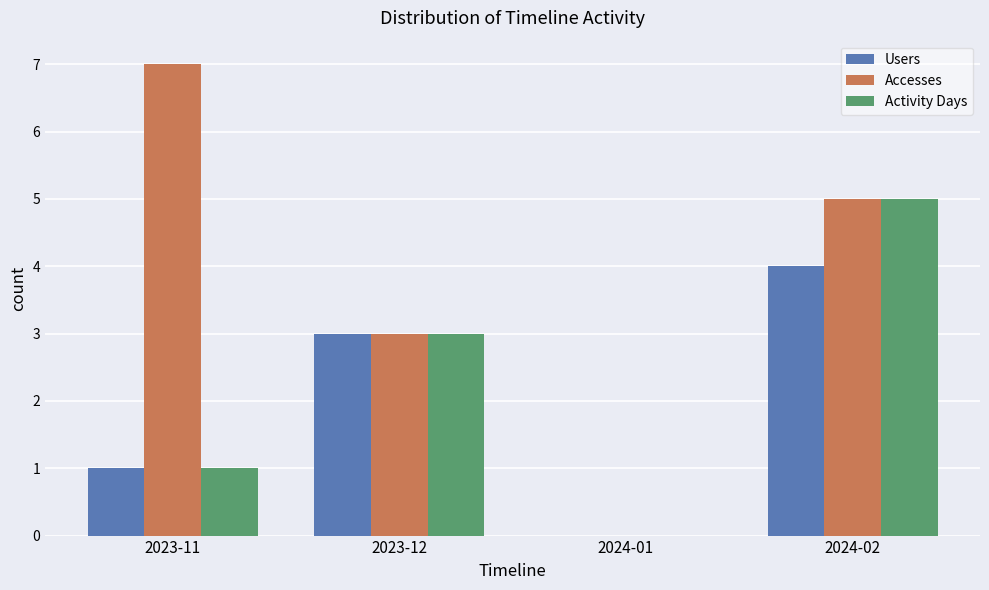

How many distinct data groups are displayed?

3